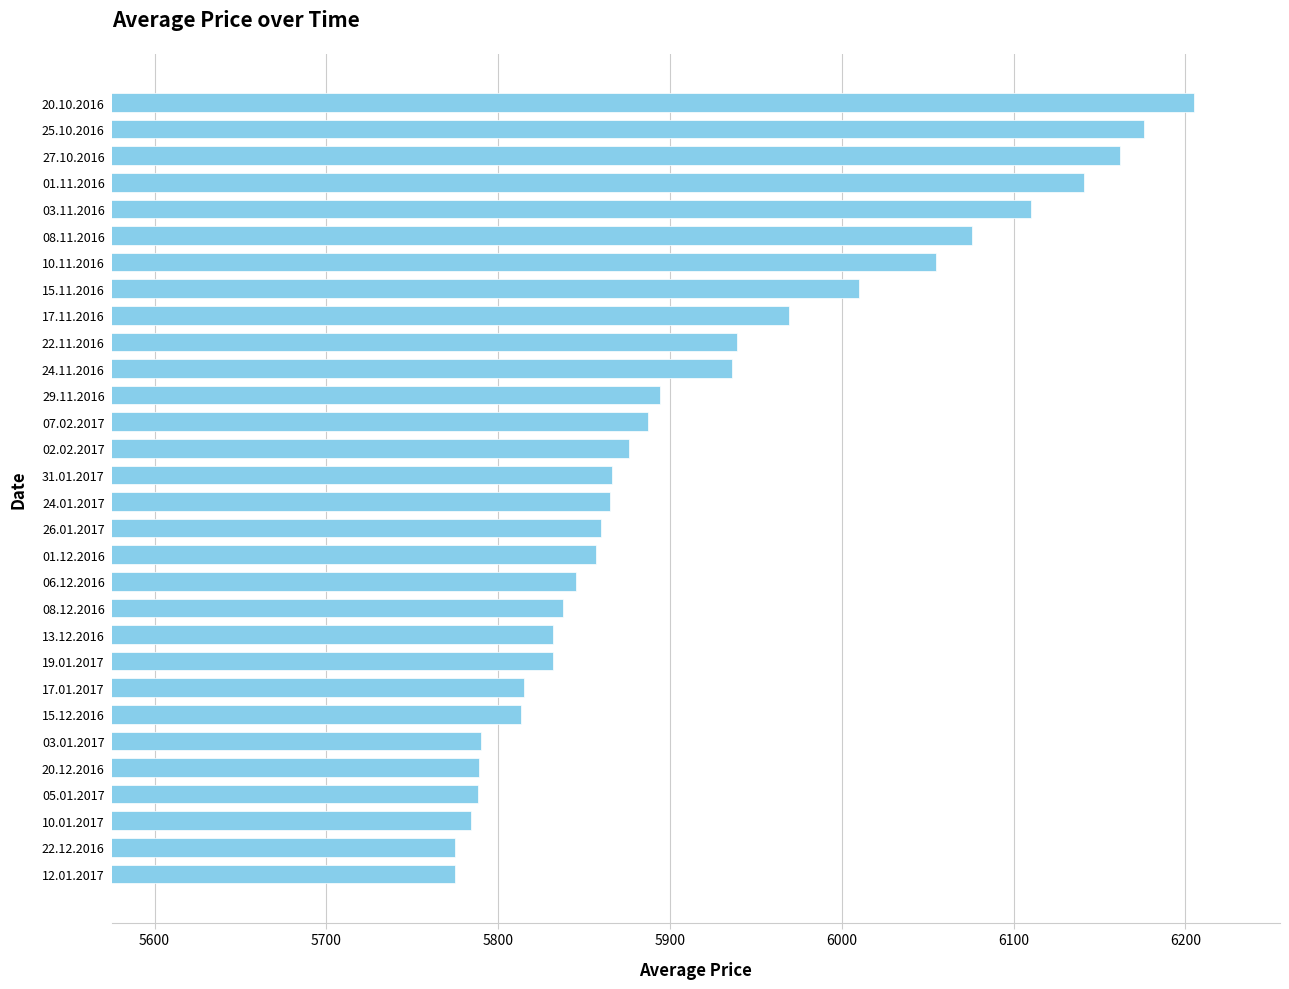

Which has a higher value, 08.12.2016 or 25.10.2016?

25.10.2016